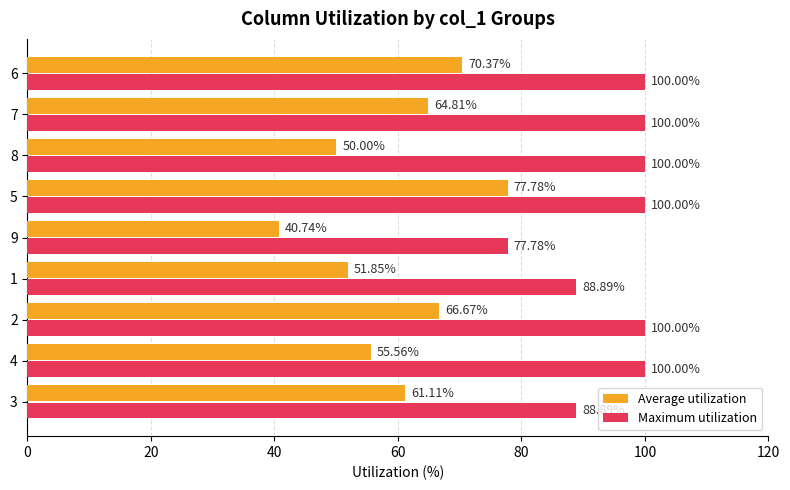

What is the difference between the maximum and minimum values in the Average utilization series?

37.0